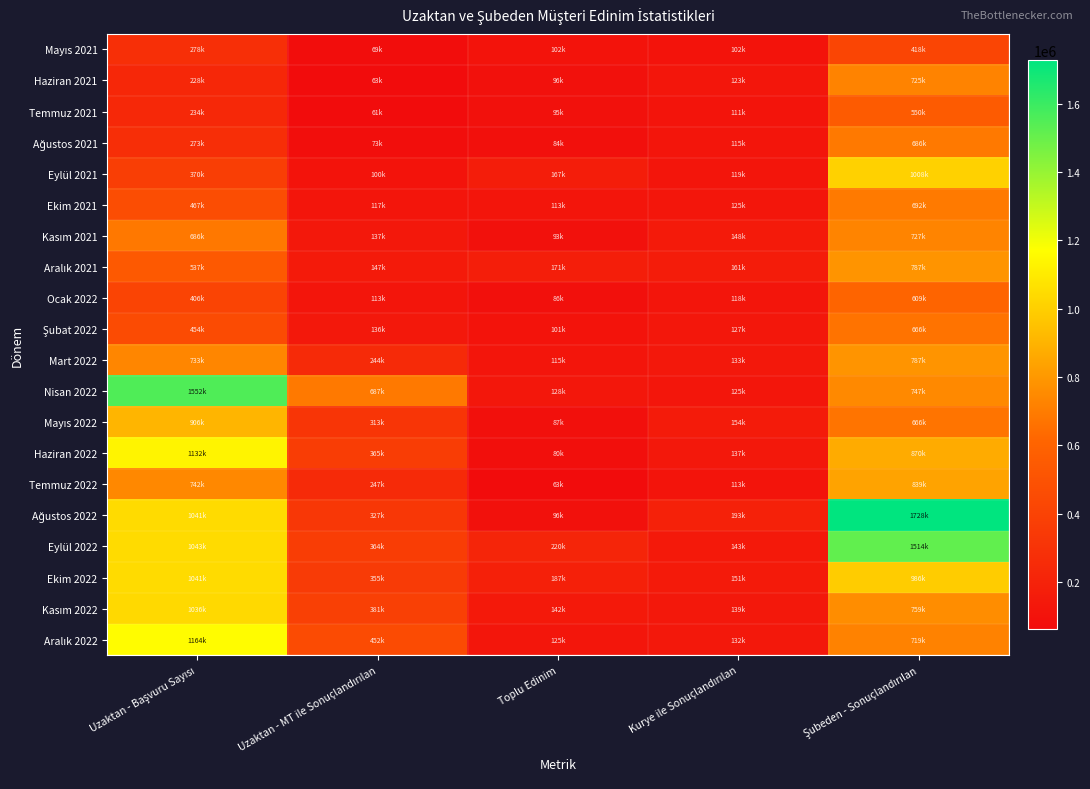

At which category is the sum across all series the highest?

Şubeden - Sonuçlandırılan